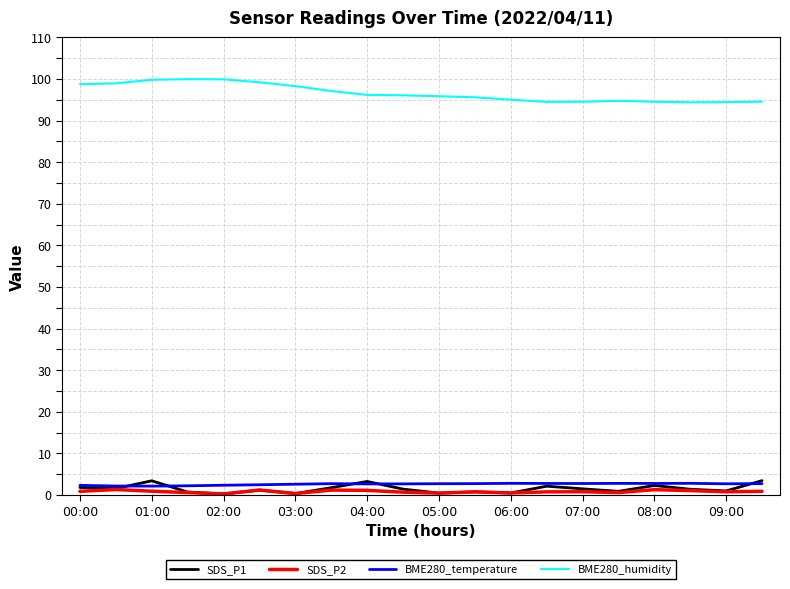

What is the greatest value displayed?

100.0